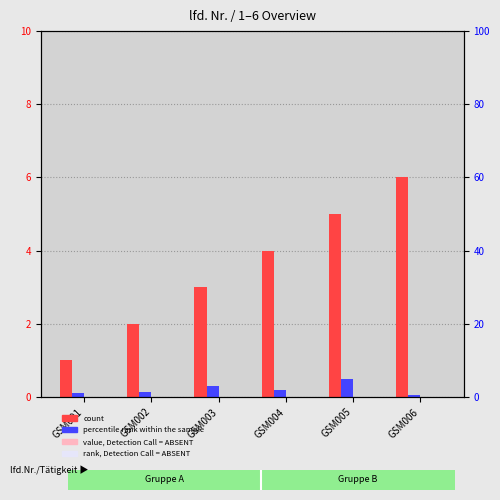

How many distinct data groups are displayed?

4